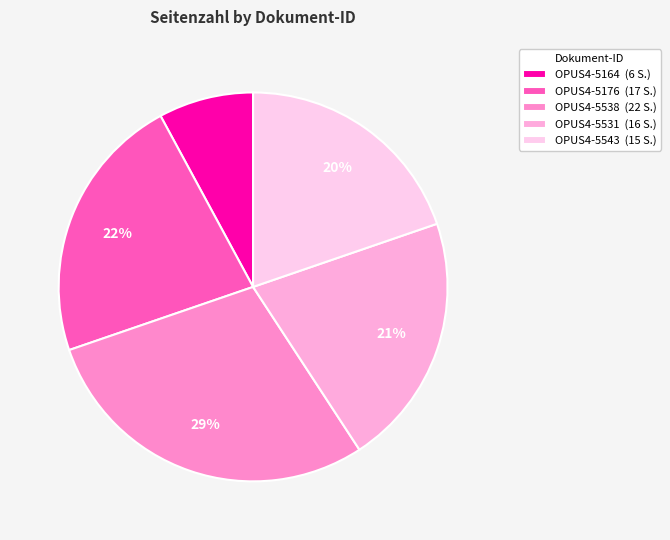

Does any single category account for the majority?

No